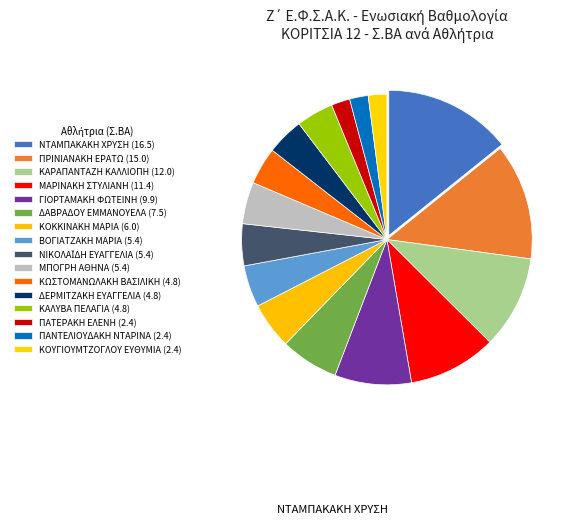

To the nearest percent, what percentage of the pie is ΜΑΡΙΝΑΚΗ ΣΤΥΛΙΑΝΗ?

10%